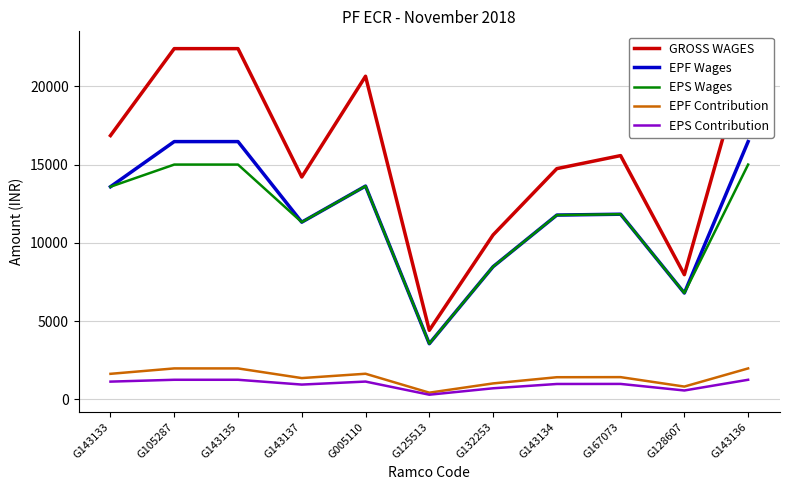

True or false: EPF Contribution and EPS Wages cross at least once.

False